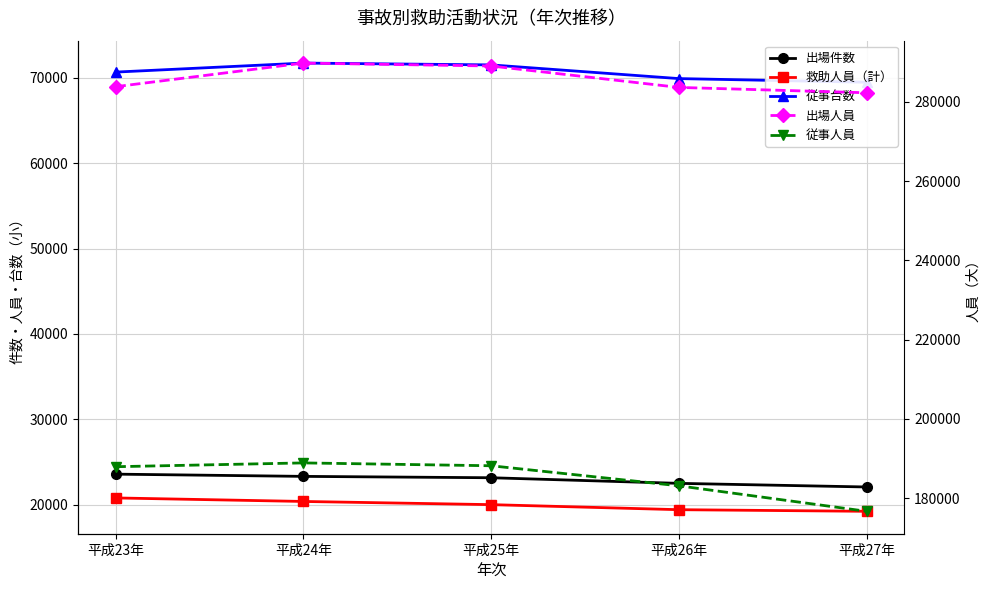

True or false: 出場件数 and 救助人員（計） cross at least once.

False